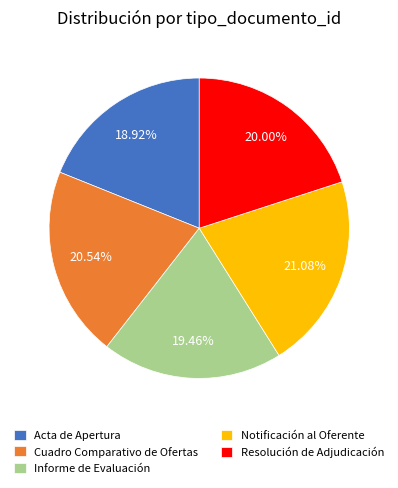

Does Informe de Evaluación represent more than half of the total?

No